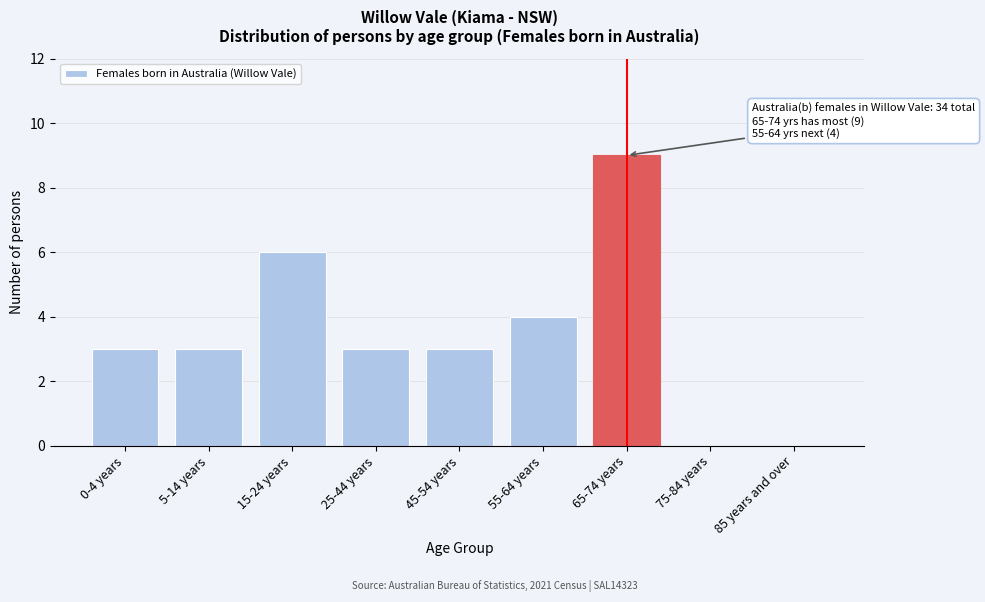

What is the sum of all values?

31